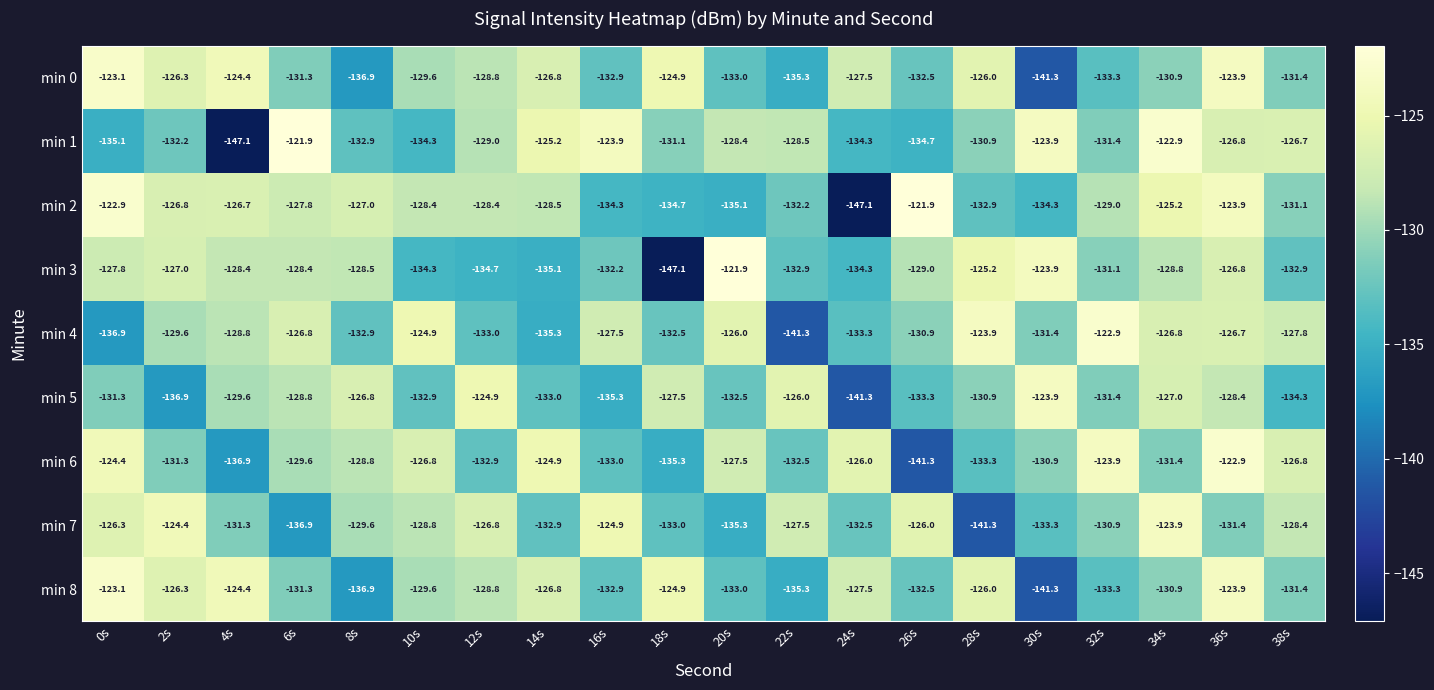

What is the minimum value shown in the chart?

-147.1